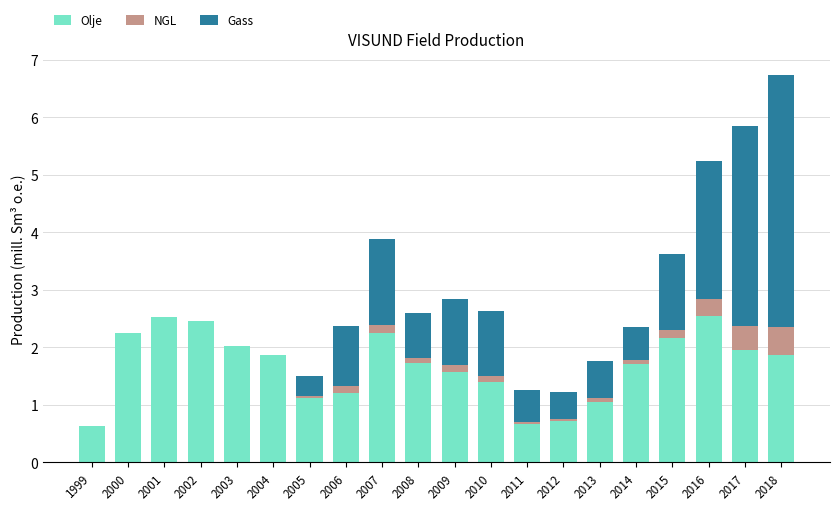

The Olje series shows 2.7 at 2014. True or false?

False